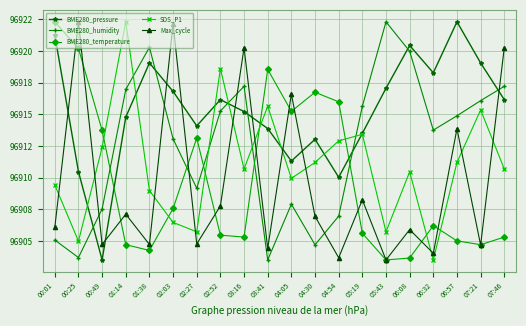

Which series changed the most between 01:38 and 04:05?

BME280_humidity